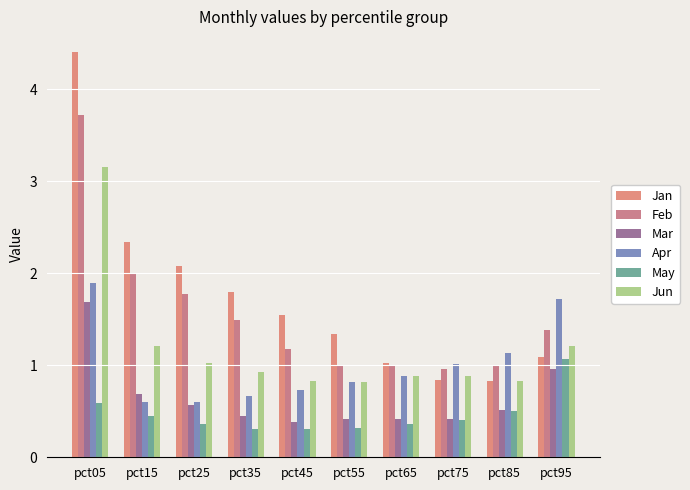

Count the number of data series in this chart.

6